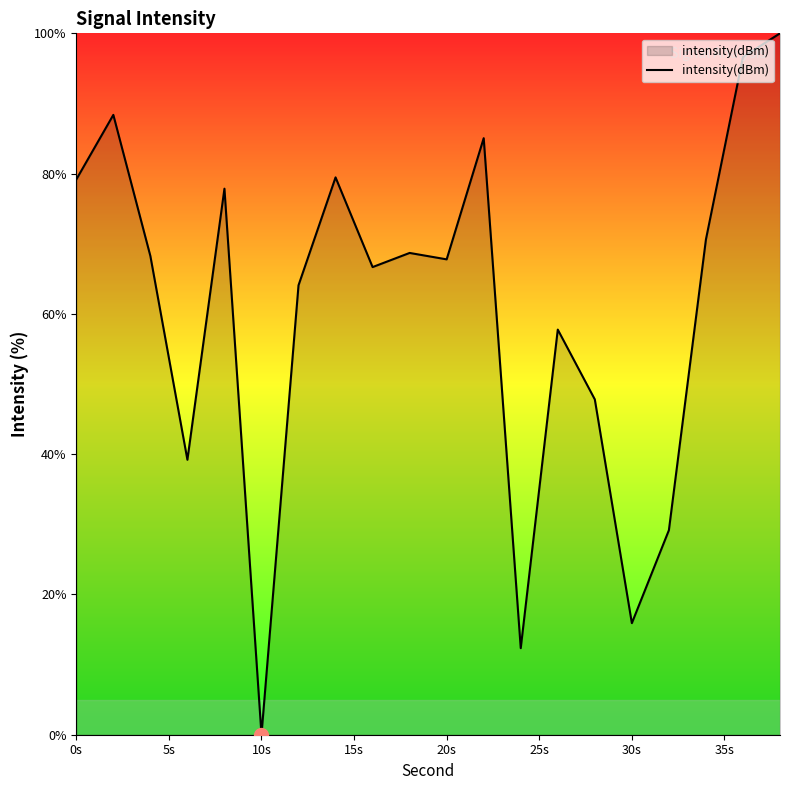

How many values are above zero?

19